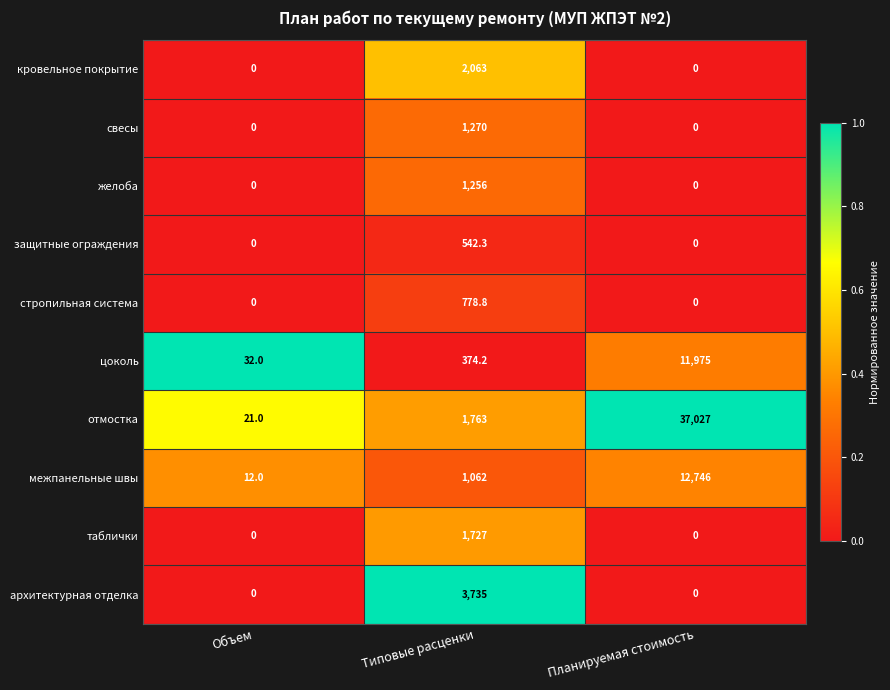

Which series has the largest range (max minus min)?

отмостка